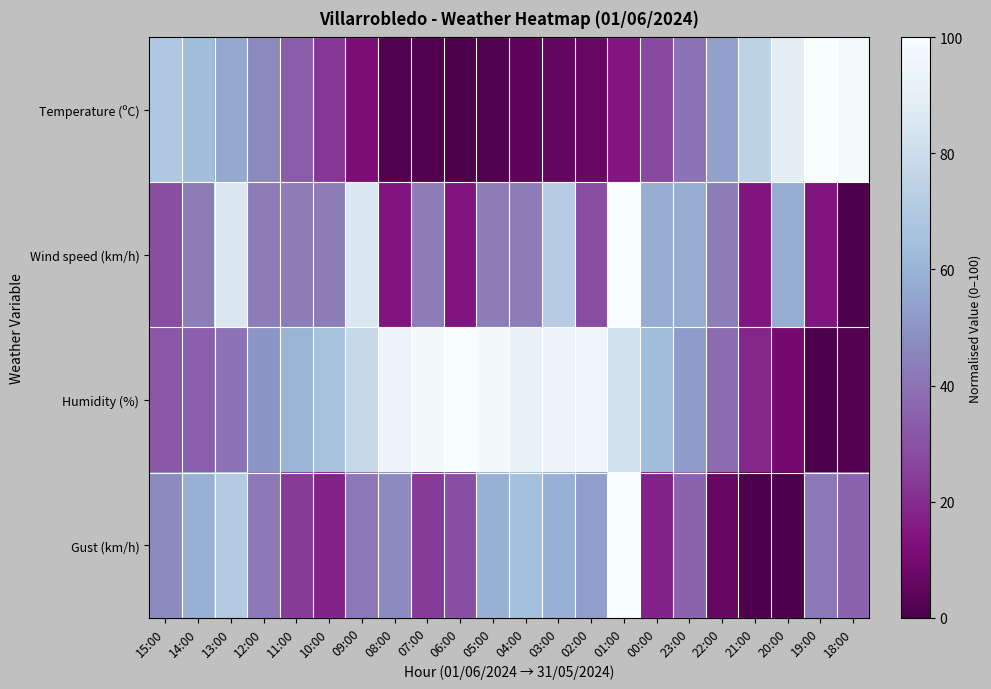

Reading left to right, extract all data points from this chart.

Temperature (ºC): 15:00=68.8	14:00=63.8	13:00=56.5	12:00=46.4	11:00=33.3	10:00=22.5	09:00=11.6	08:00=1.4	07:00=1.4	06:00=0.0	05:00=1.4	04:00=4.3	03:00=5.8	02:00=6.5	01:00=14.5	00:00=27.5	23:00=39.9	22:00=53.6	21:00=74.6	20:00=89.1	19:00=100.0	18:00=98.6
Wind speed (km/h): 15:00=28.6	14:00=42.9	13:00=85.7	12:00=42.9	11:00=42.9	10:00=42.9	09:00=85.7	08:00=14.3	07:00=42.9	06:00=14.3	05:00=42.9	04:00=42.9	03:00=71.4	02:00=28.6	01:00=100.0	00:00=57.1	23:00=57.1	22:00=42.9	21:00=14.3	20:00=57.1	19:00=14.3	18:00=0.0
Humidity (%): 15:00=32.0	14:00=34.0	13:00=40.0	12:00=50.0	11:00=60.0	10:00=66.0	09:00=78.0	08:00=94.0	07:00=98.0	06:00=100.0	05:00=98.0	04:00=92.0	03:00=94.0	02:00=96.0	01:00=82.0	00:00=64.0	23:00=52.0	22:00=38.0	21:00=18.0	20:00=10.0	19:00=0.0	18:00=2.0
Gust (km/h): 15:00=47.1	14:00=58.8	13:00=70.6	12:00=41.2	11:00=23.5	10:00=17.6	09:00=41.2	08:00=47.1	07:00=23.5	06:00=29.4	05:00=58.8	04:00=64.7	03:00=58.8	02:00=52.9	01:00=100.0	00:00=17.6	23:00=35.3	22:00=5.9	21:00=0.0	20:00=0.0	19:00=41.2	18:00=35.3